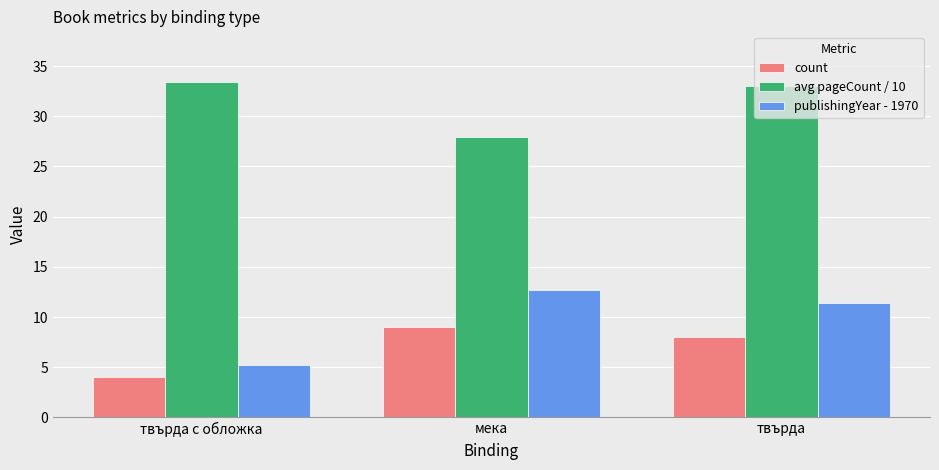

What is the difference between the publishingYear - 1970 values at мека and твърда с обложка?

7.4